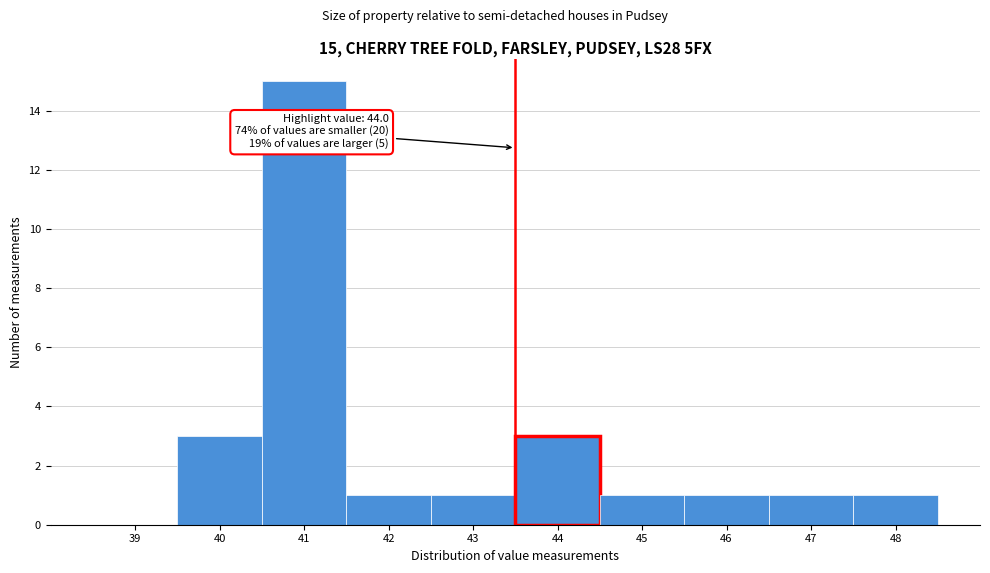

Reading left to right, extract all data points from this chart.

39=0	40=3	41=15	42=1	43=1	44=3	45=1	46=1	47=1	48=1